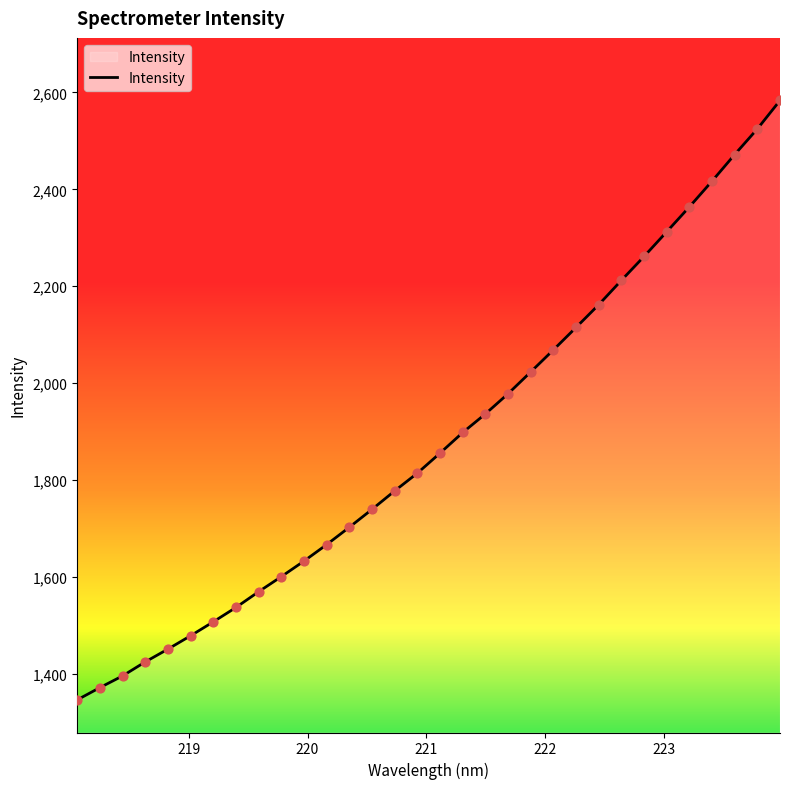

What is the smallest value displayed?

1346.3